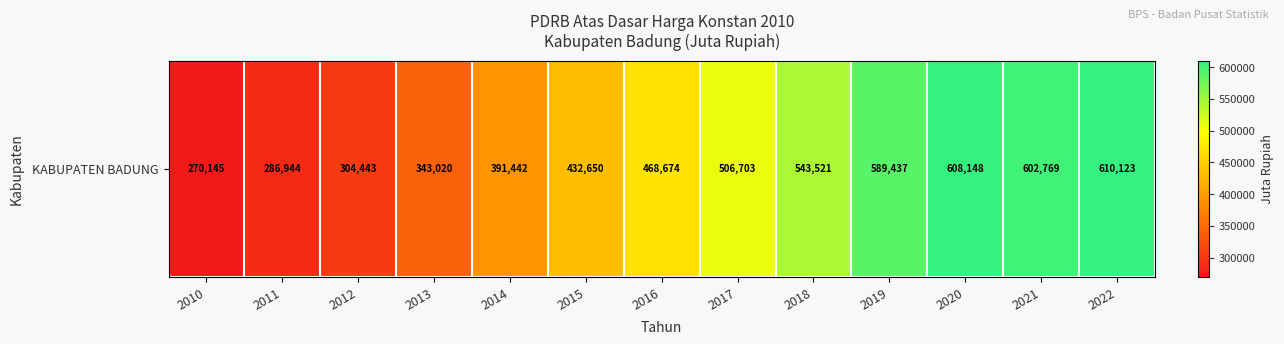

The value at 2011 is 185397.0. True or false?

False